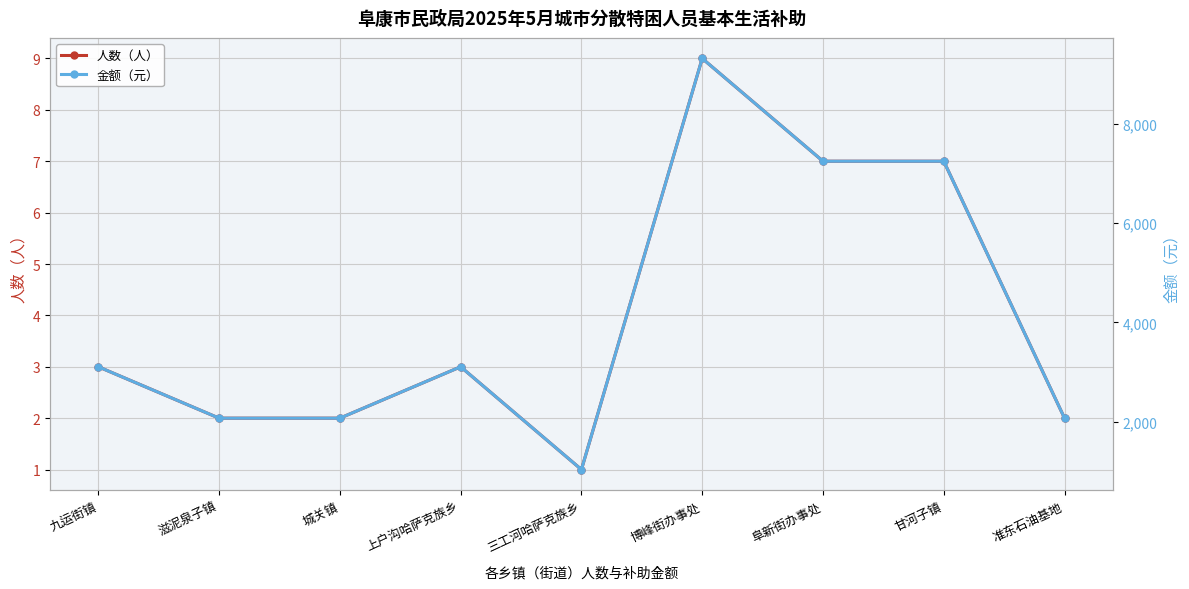

What is the total value across all series at 阜新街办事处?

7252